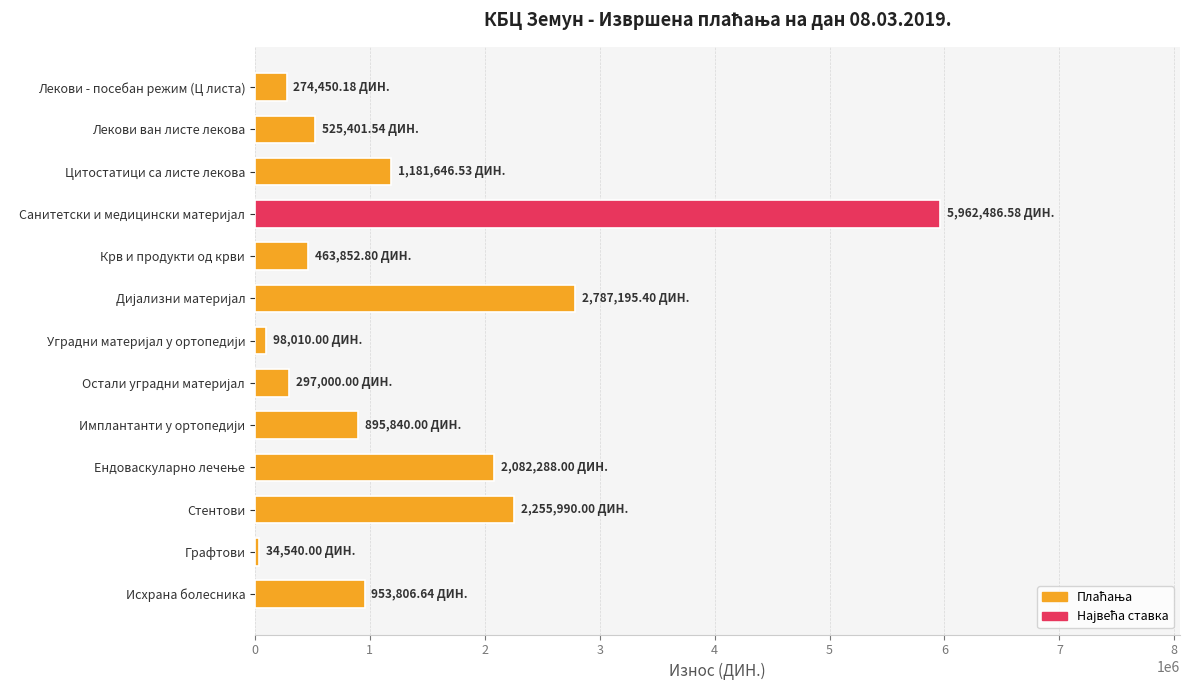

Which has a higher value, Лекови - посебан режим (Ц листа) or Лекови ван листе лекова?

Лекови ван листе лекова